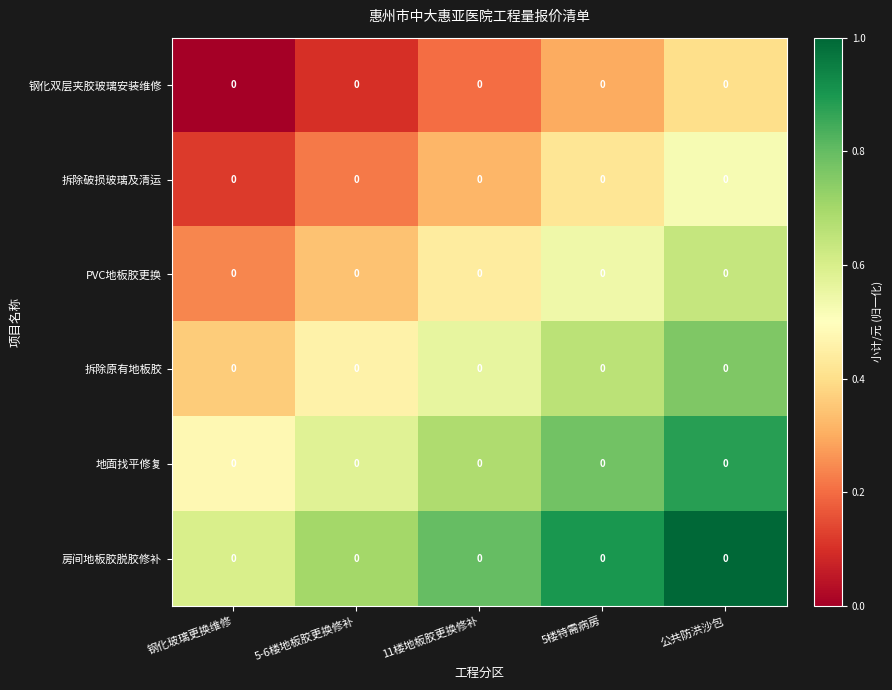

List the series in order of their peak value, highest first.

房间地板胶脱胶修补, 地面找平修复, 拆除原有地板胶, PVC地板胶更换, 拆除破损玻璃及清运, 钢化双层夹胶玻璃安装维修